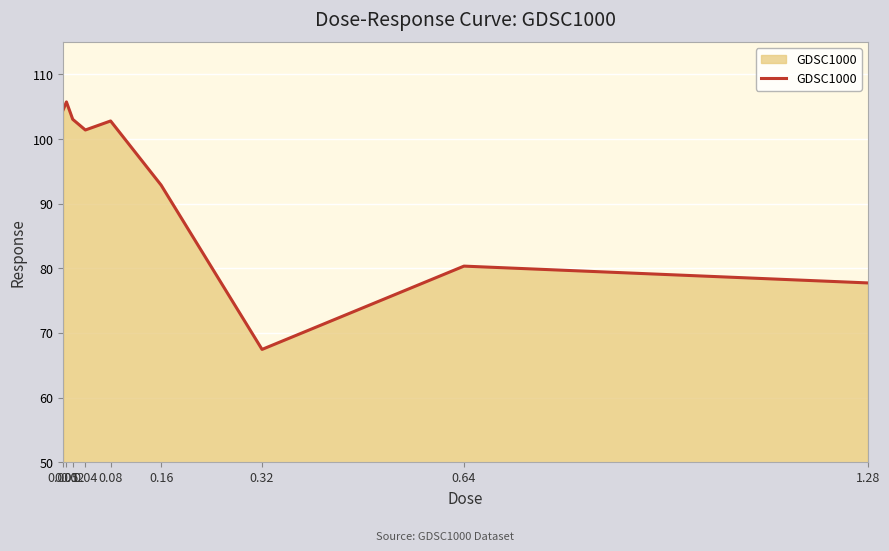

What is the difference between the values at 1.28 and 0.02?

25.3